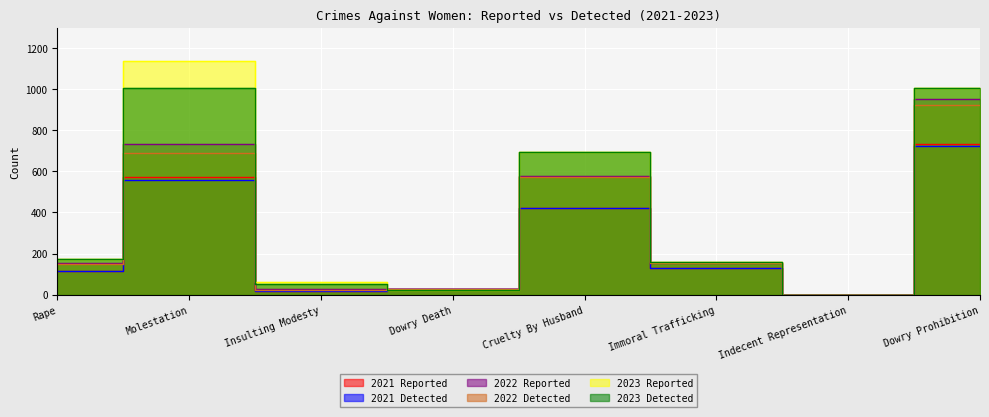

Which series has the largest range (max minus min)?

2023 Reported